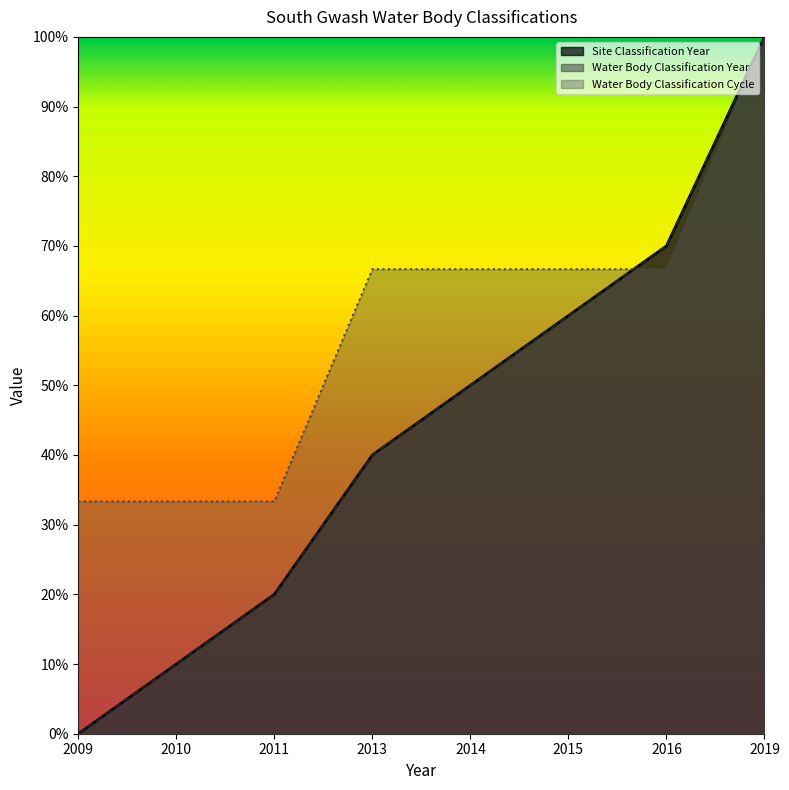

Is it true that Water Body Classification Cycle equals 15.3 at 2010?

False